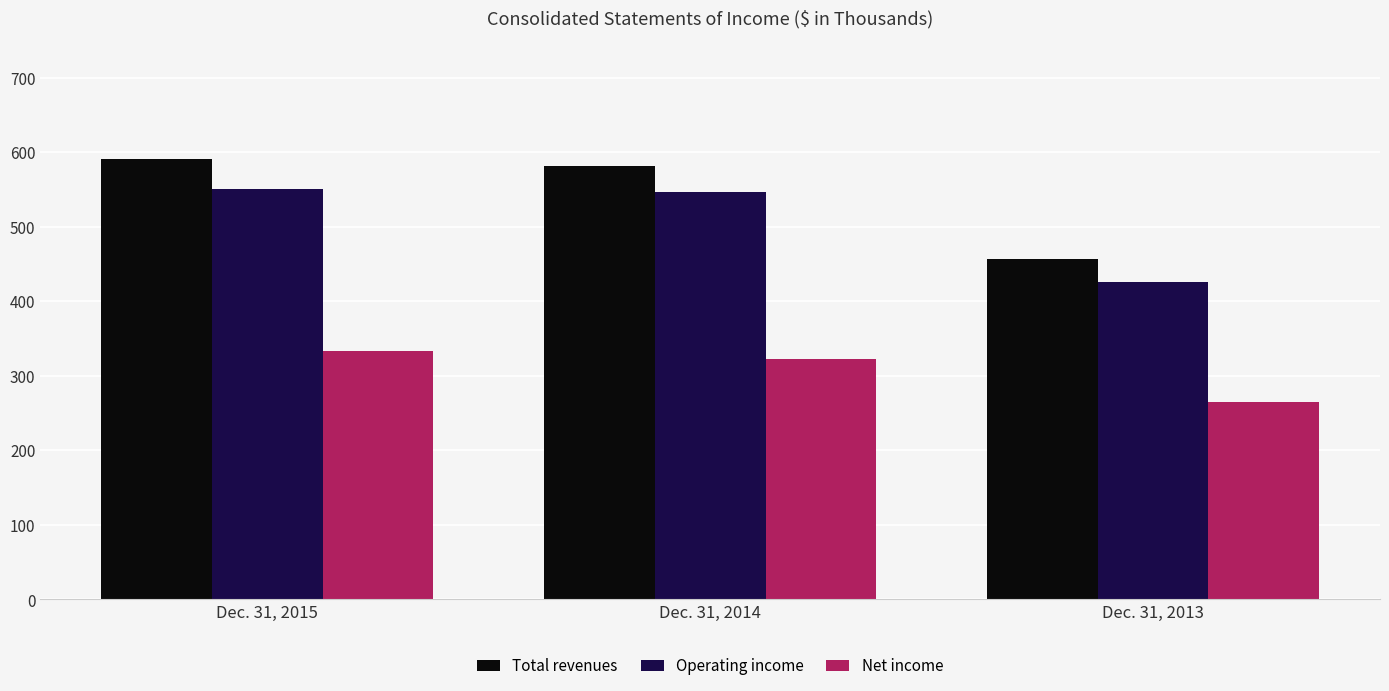

At Dec. 31, 2015, list the series in order from largest to smallest.

Total revenues, Operating income, Net income